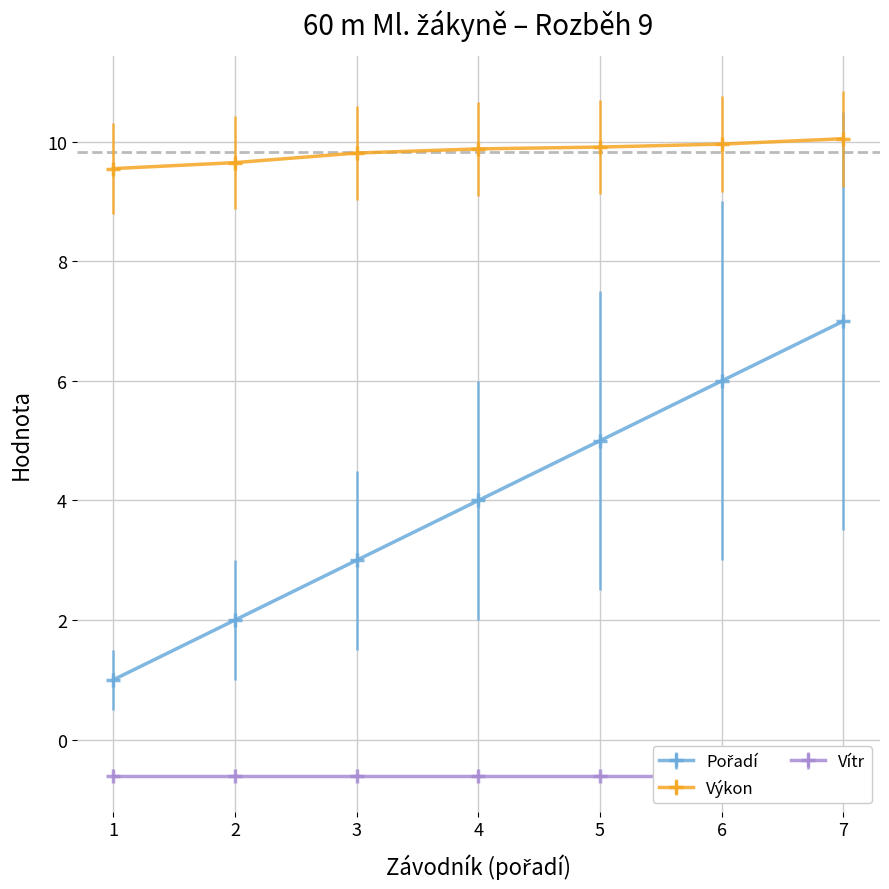

True or false: Výkon has more than 1 points higher than both neighbors.

False